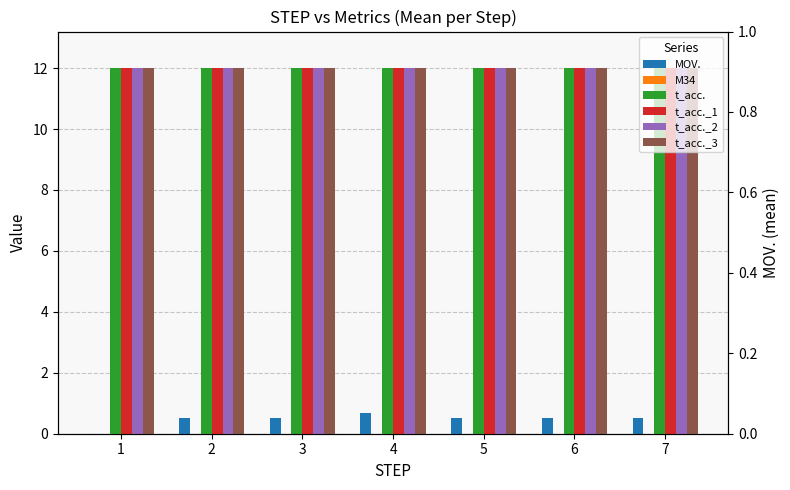

Which series has the widest spread of values?

MOV.